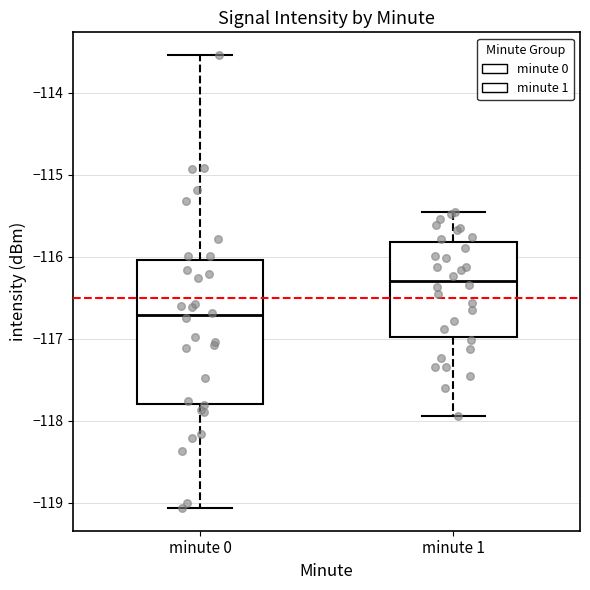

Reading left to right, read every box against the y-axis: the position of its median line, the range the box covers, and the ends of its whiskers. The values are not printed on the chart, so give them approximately, as read against the axis.

minute 0: median -116.7, box -117.8 to -116.0, whiskers -119.1 to -113.5
minute 1: median -116.3, box -117.0 to -115.8, whiskers -117.9 to -115.5